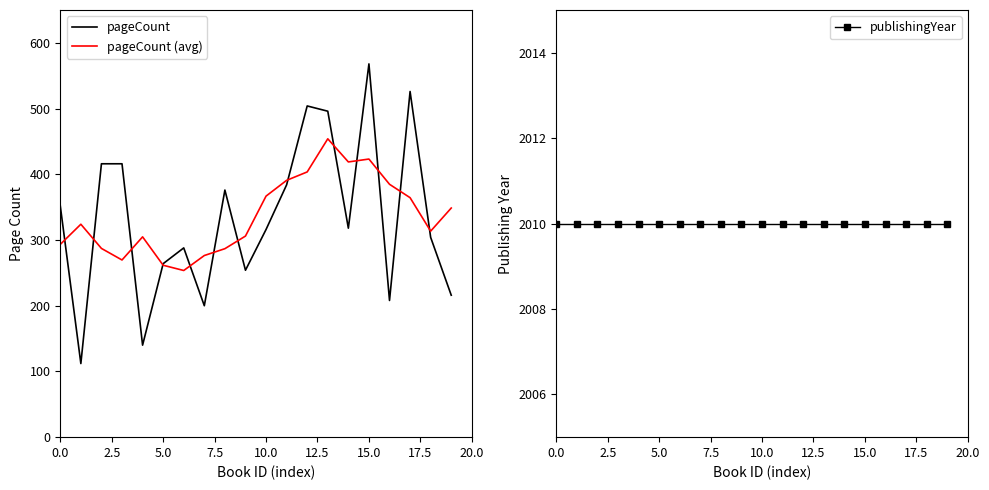

Is it true that pageCount equals 765.1 at 15.0?

False